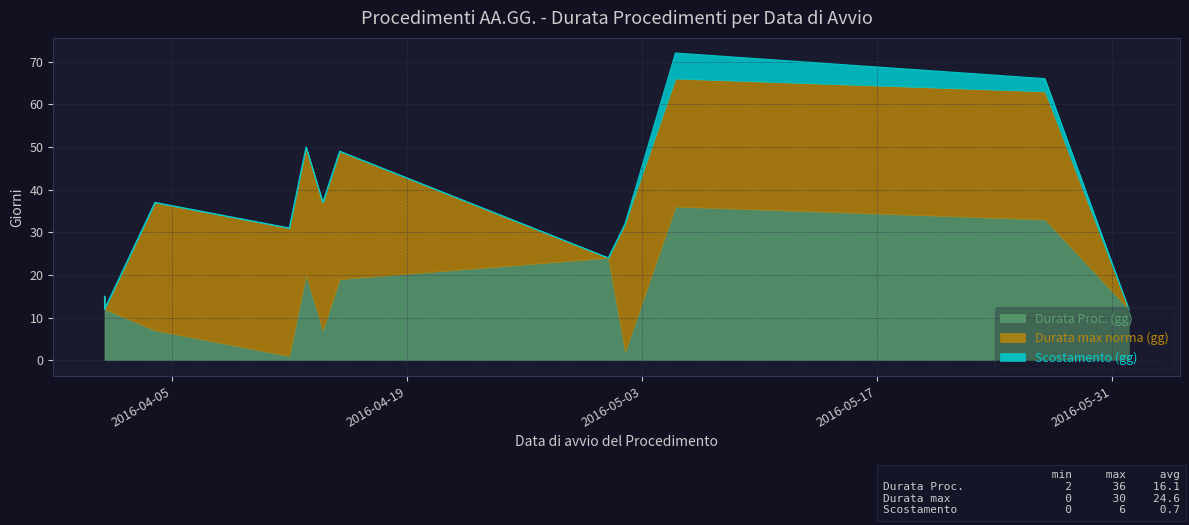

How many lines are shown in the chart?

3